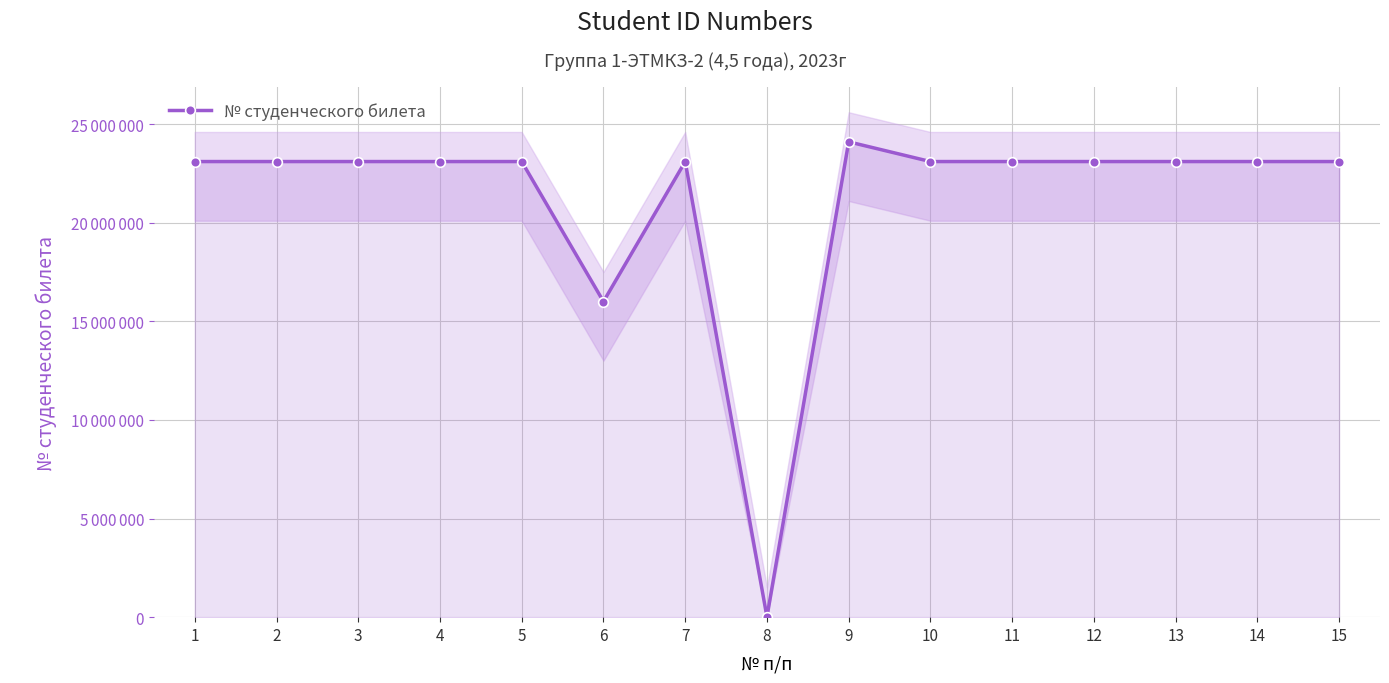

Does the chart display data point markers on the line(s)?

Yes